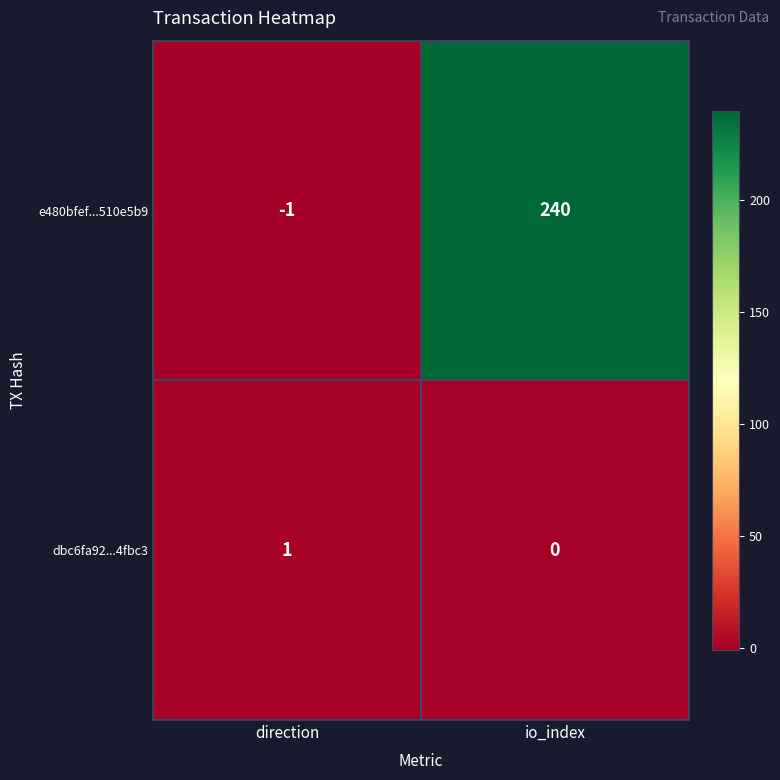

Is it true that dbc6fa92...4fbc3 equals 1 at direction?

True